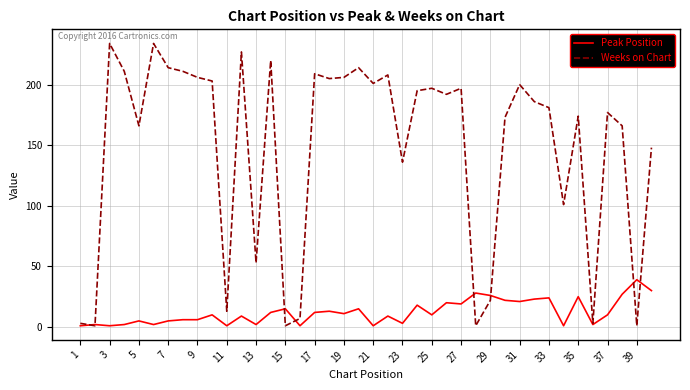

What is the smallest value displayed?

1